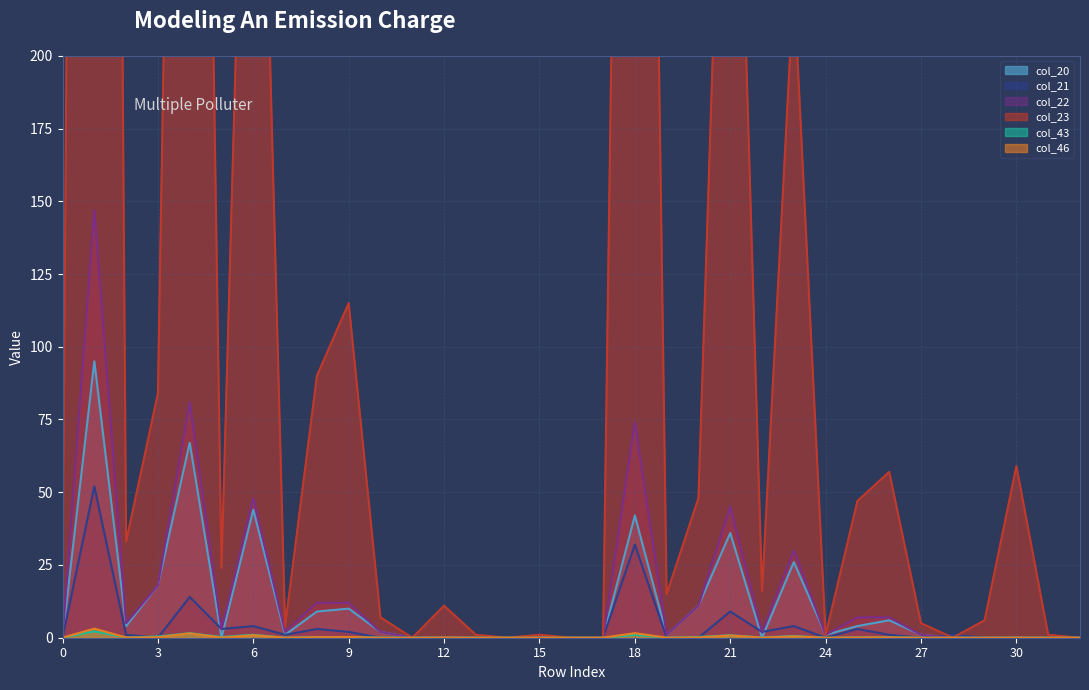

What is the value of the col_20 point at the 25th from the left?

1.0